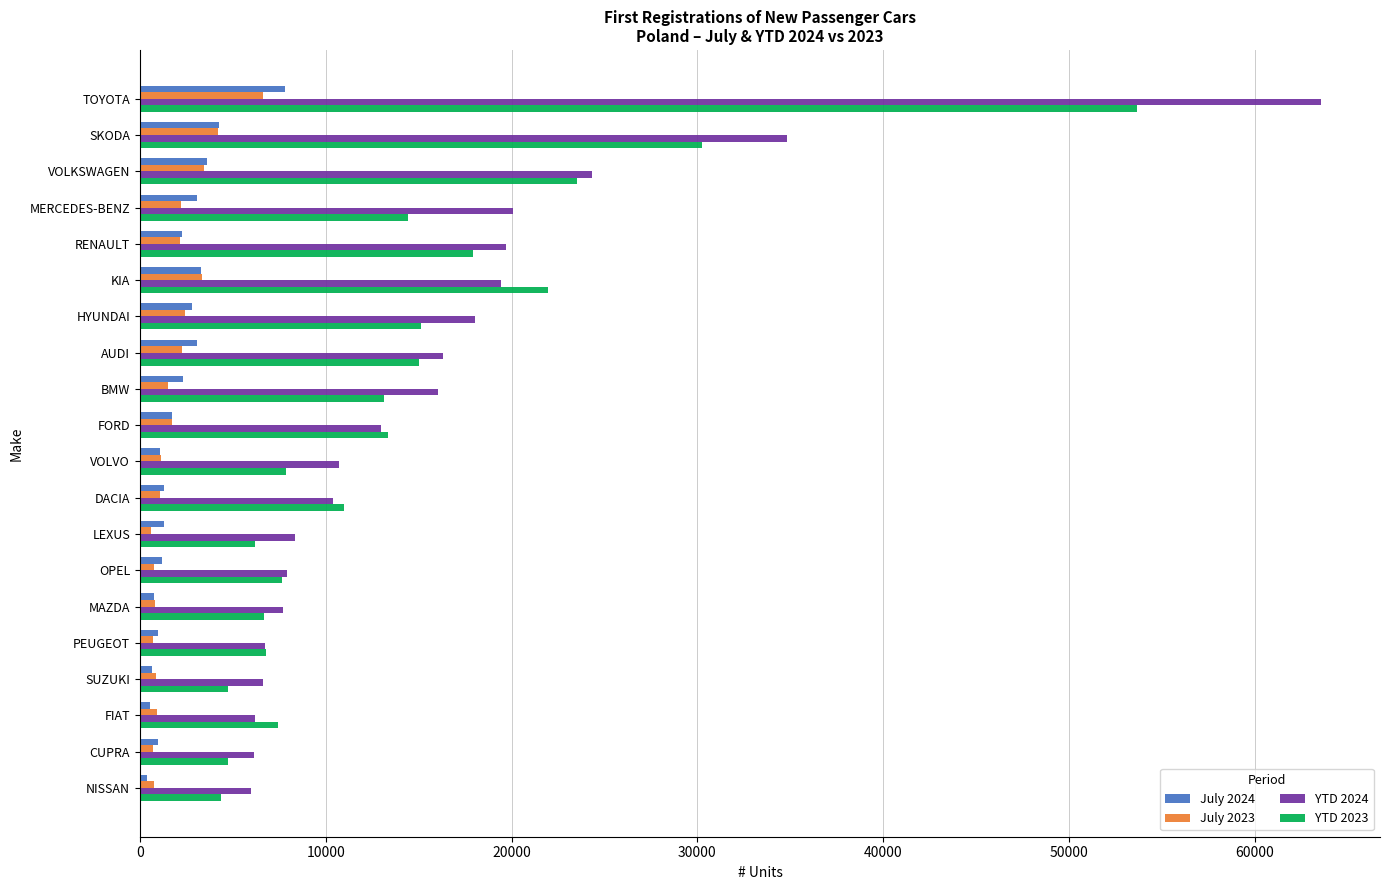

What are all the series names shown in the legend?

July 2024, July 2023, YTD 2024, YTD 2023